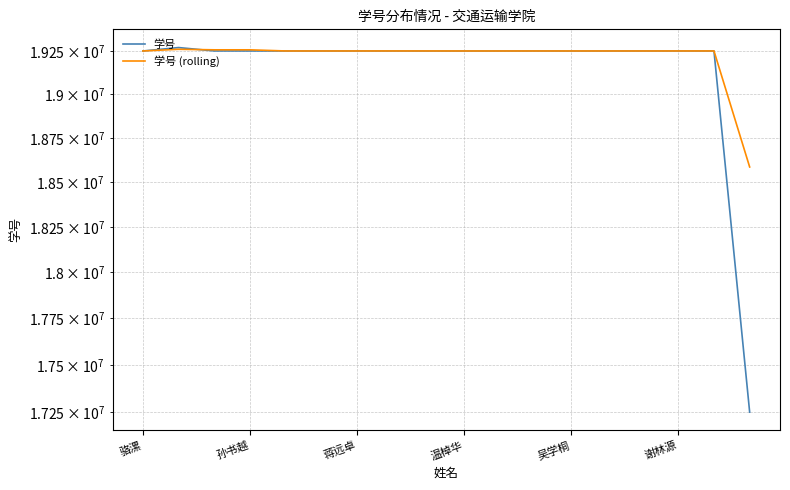

What is the smallest value displayed?

17251091.0